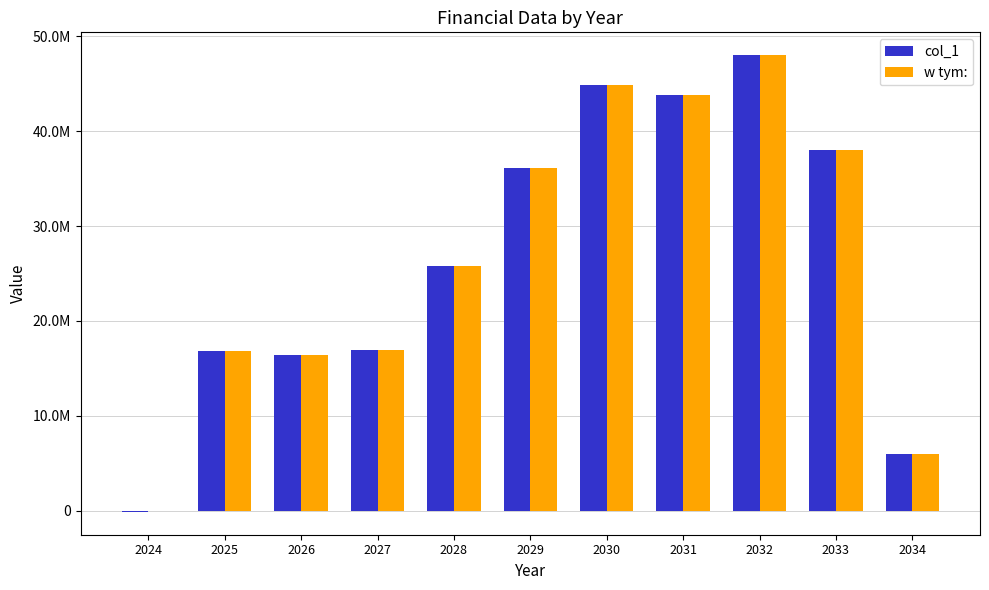

Which series has the largest total across all categories?

w tym: